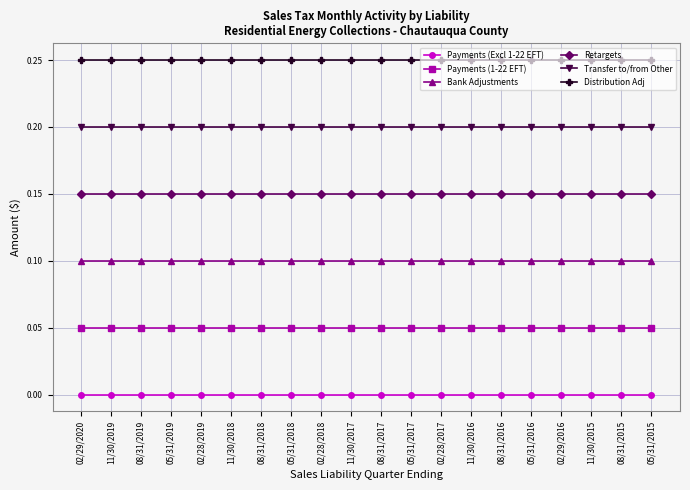

What is the sum of all Payments (1-22 EFT) values?

1.0